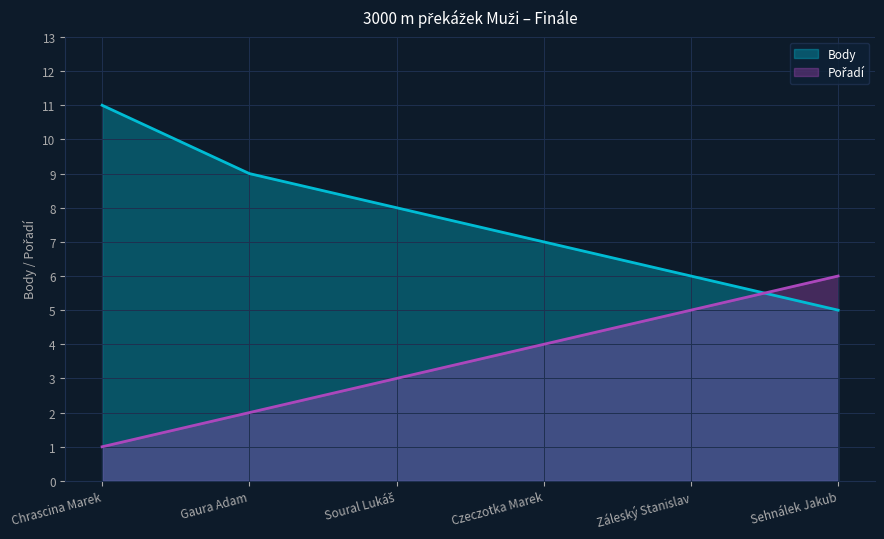

Reading right to left, extract all data points from this chart.

Body: 5	6	7	8	9	11
Pořadí: 6	5	4	3	2	1